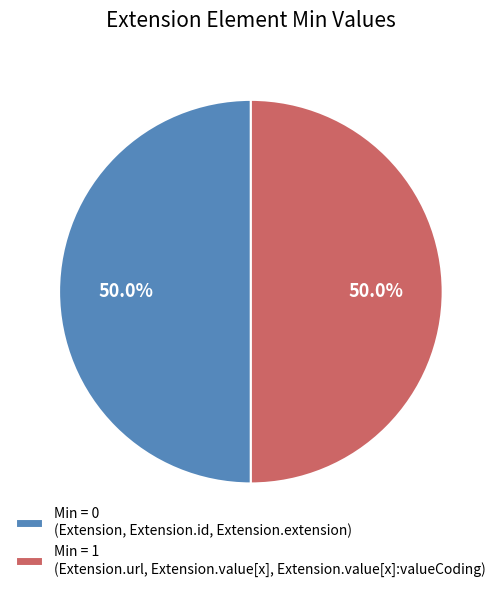

What percentage do Min = 0 (Extension, Extension.id, Extension.extension) and Min = 1 (Extension.url, Extension.value[x], Extension.value[x]:valueCoding) together represent?

100.0%